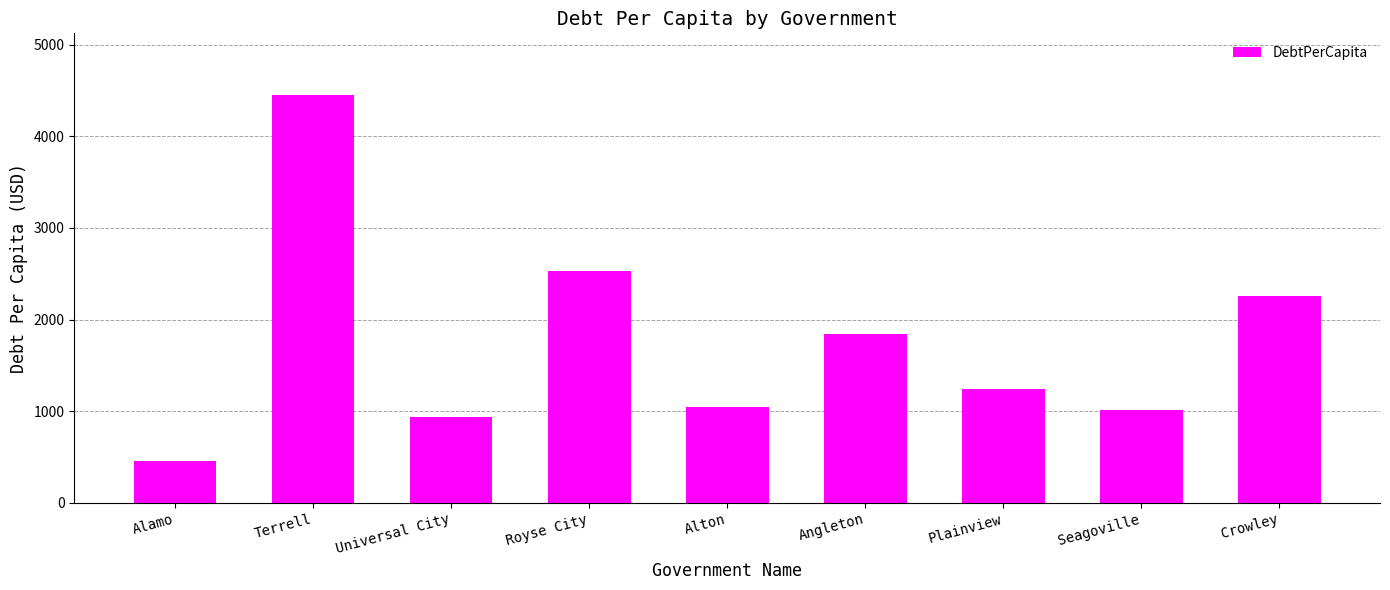

What value does the data have at Terrell?

4454.6